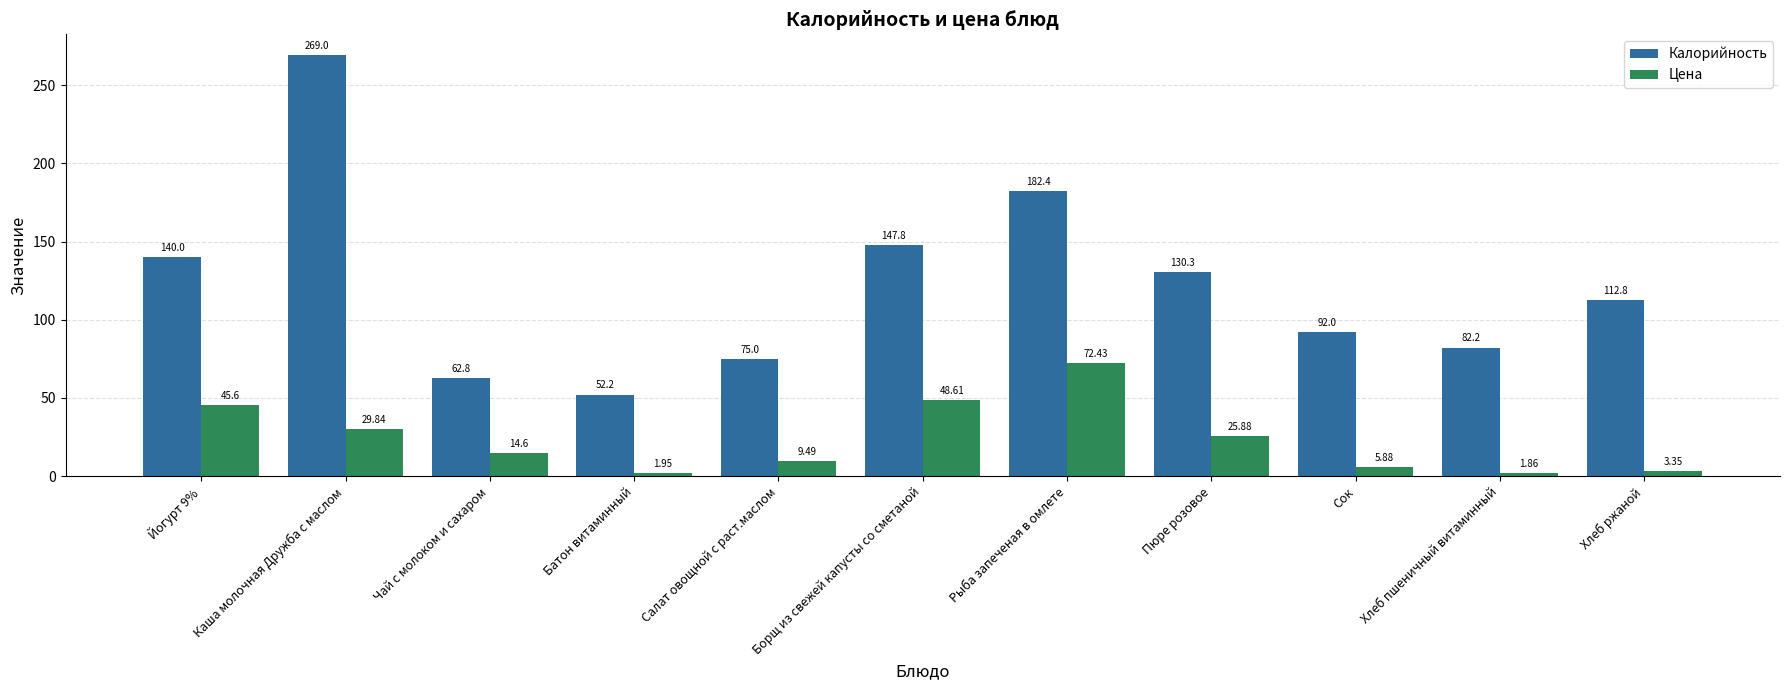

What is the average value of the Цена series?

23.6